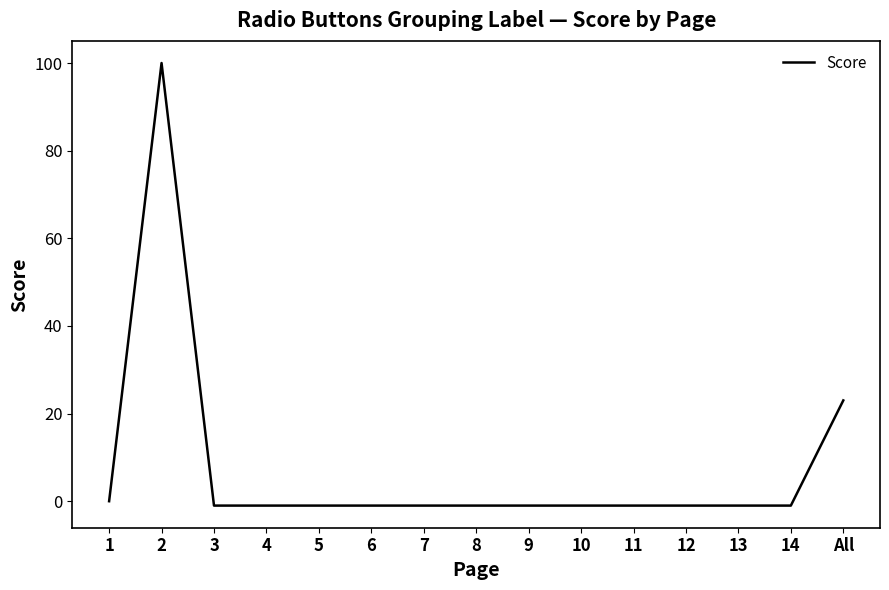

At which label is the value closest to 49?

All